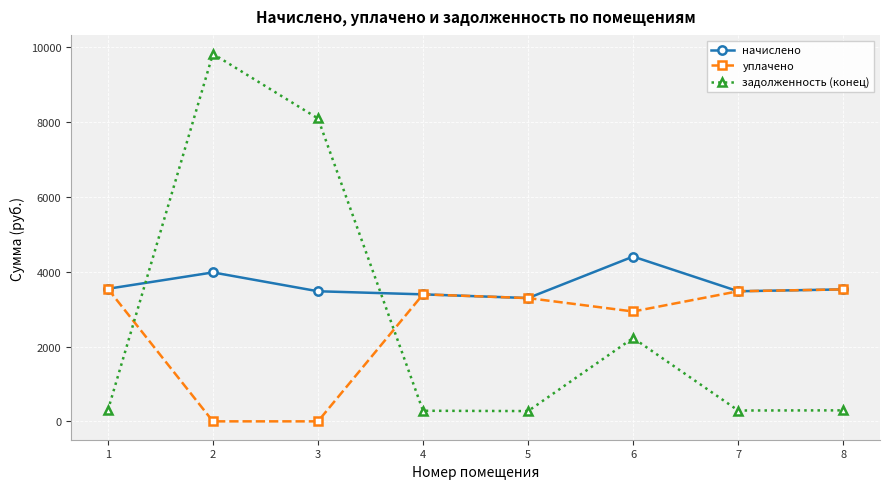

What is the value of the уплачено point at the 5th from the left?

3295.4